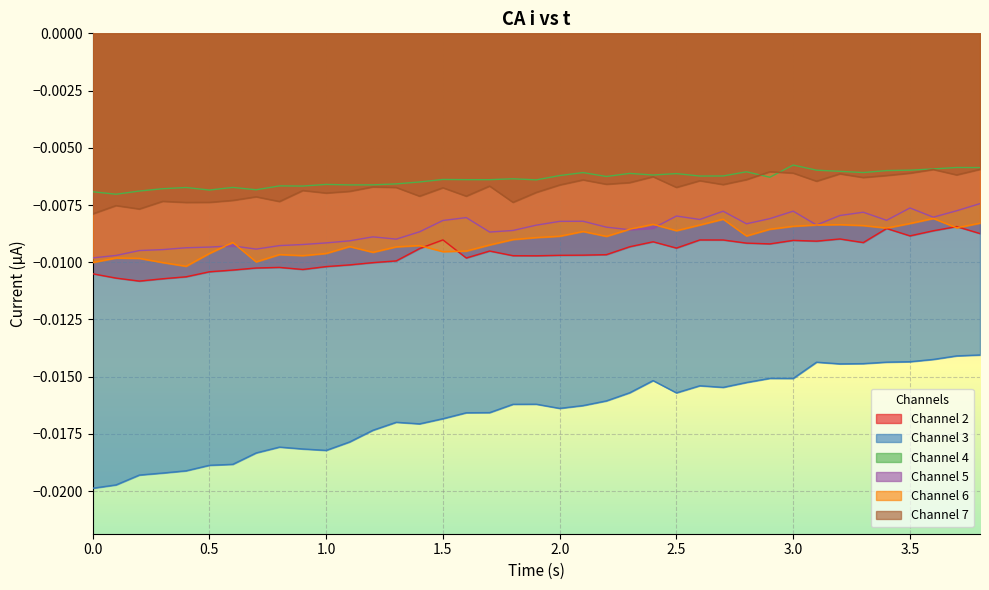

Which series has the largest total across all categories?

Channel 4